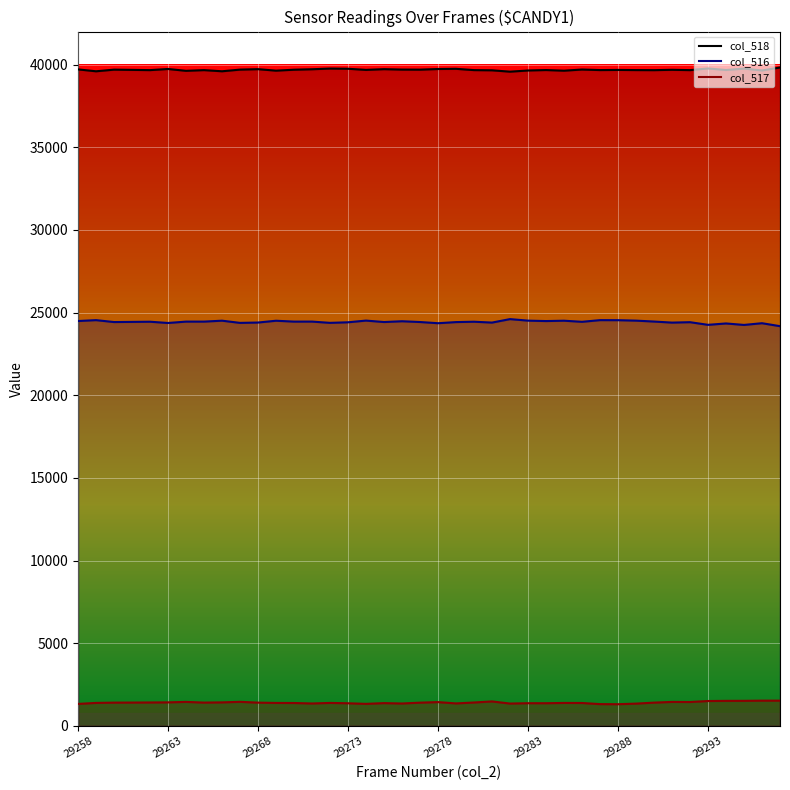

What are all the series names shown in the legend?

col_518 line, col_516 line, col_517 line